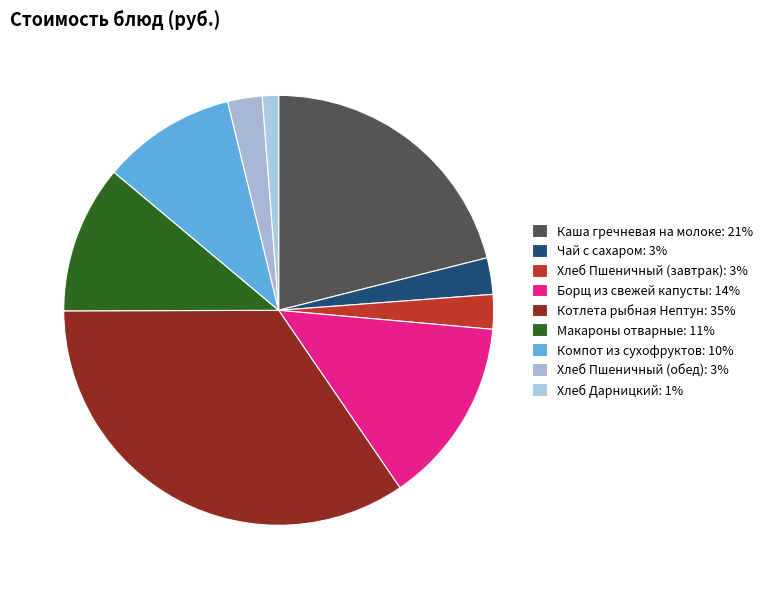

What portion of the pie excludes Борщ из свежей капусты?

86.0%